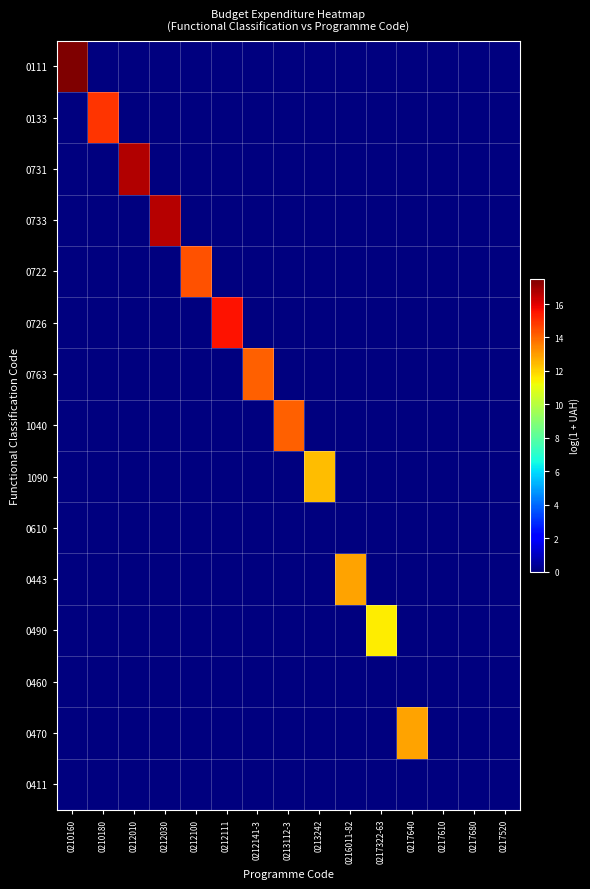

At how many categories does at least one series exceed 3?

12